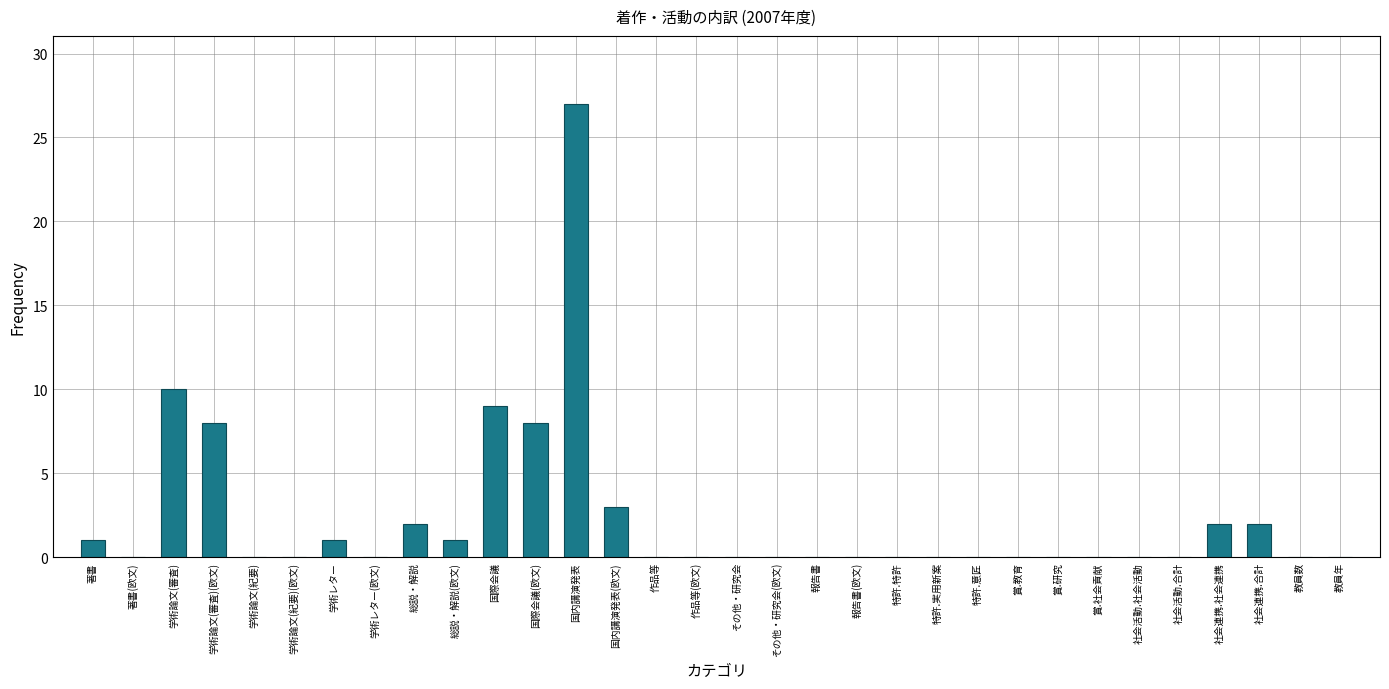

Which has a higher value, 国内講演発表 or 総説・解説(欧文)?

国内講演発表